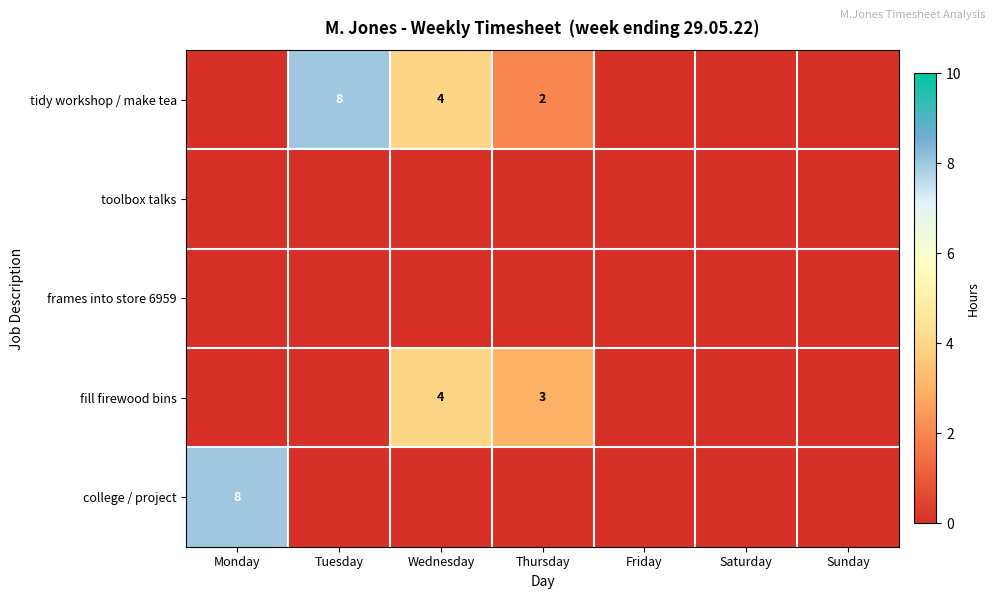

The tidy workshop / make tea series shows 2 at Thursday. True or false?

True